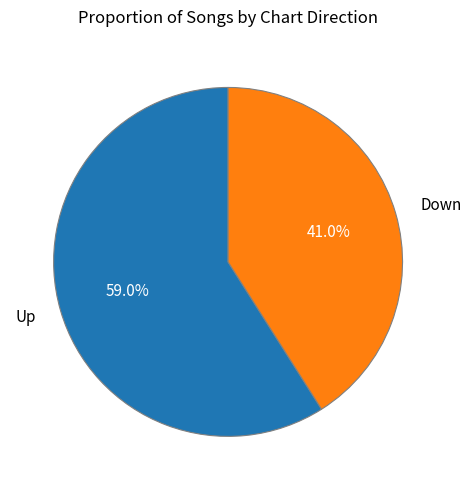

Does any single category account for the majority?

Yes